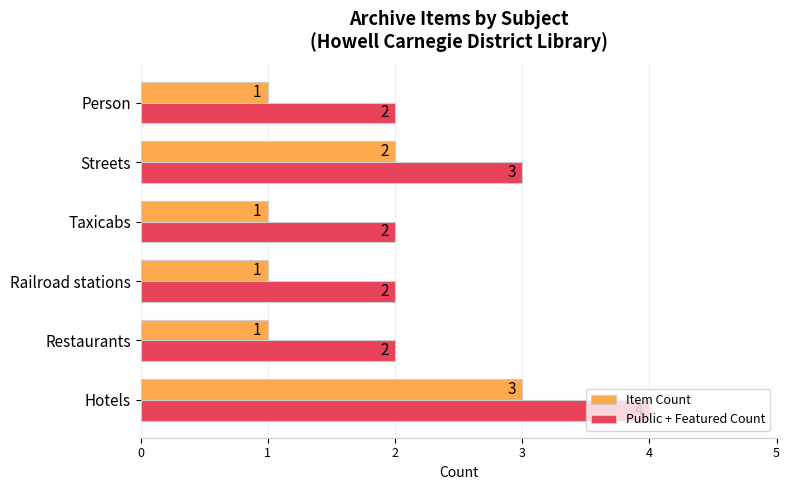

What is the greatest value displayed?

4